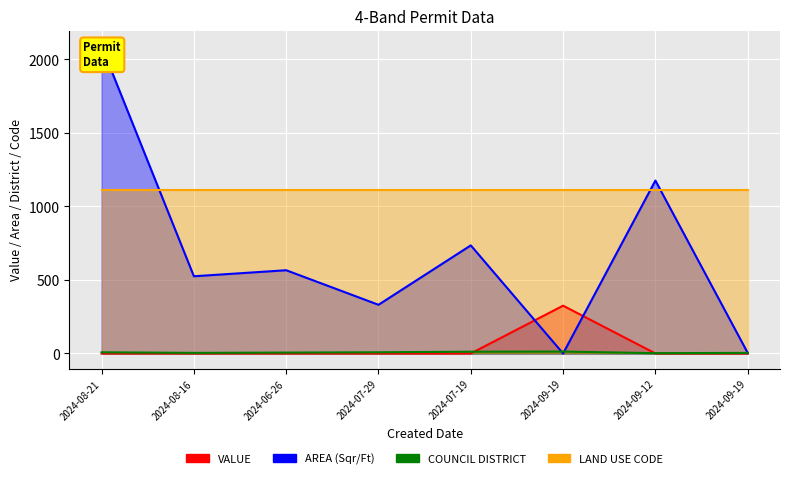

At which category does AREA (Sqr/Ft) reach its first local peak?

2024-06-26